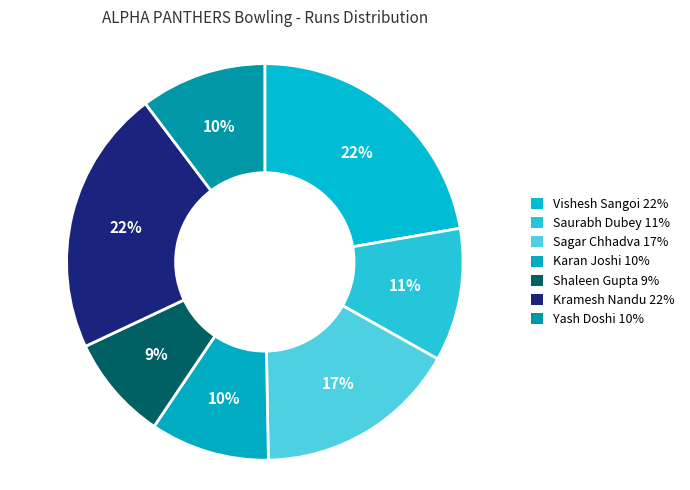

Which category has the biggest portion of the pie?

Vishesh Sangoi